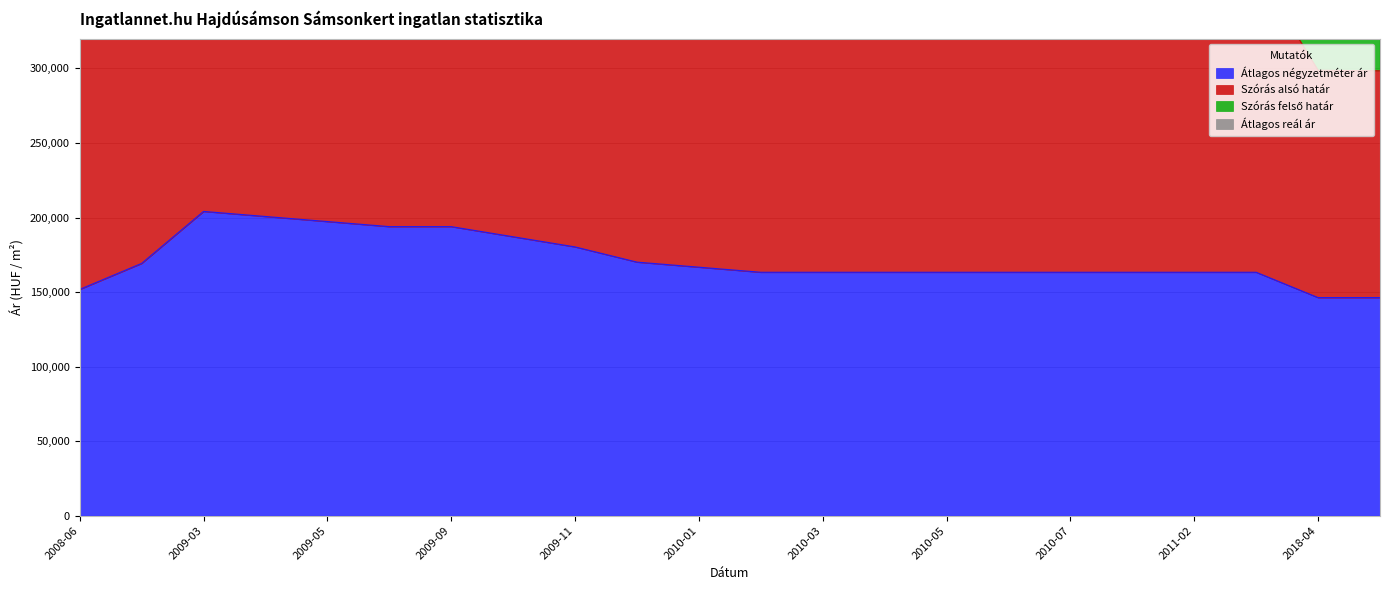

Is it true that Átlagos négyzetméter ár equals 49324 at 2009-10?

False